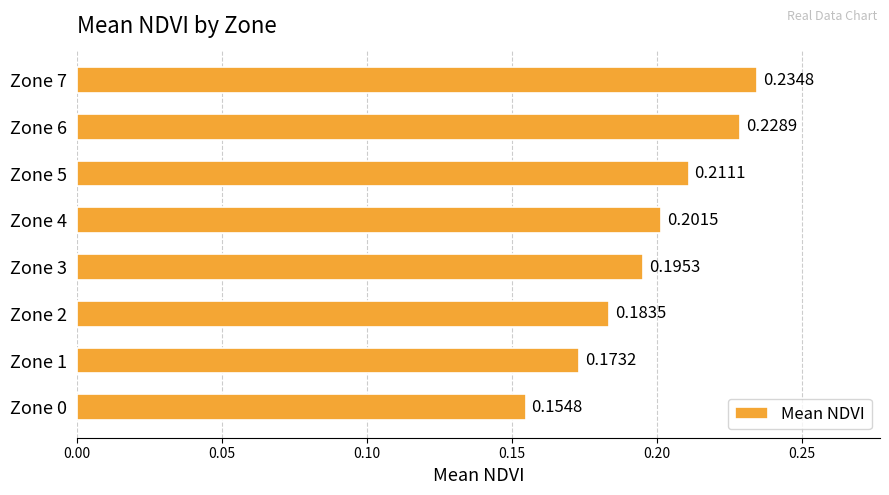

Rank the categories by value from highest to lowest.

Zone 7, Zone 6, Zone 5, Zone 4, Zone 3, Zone 2, Zone 1, Zone 0